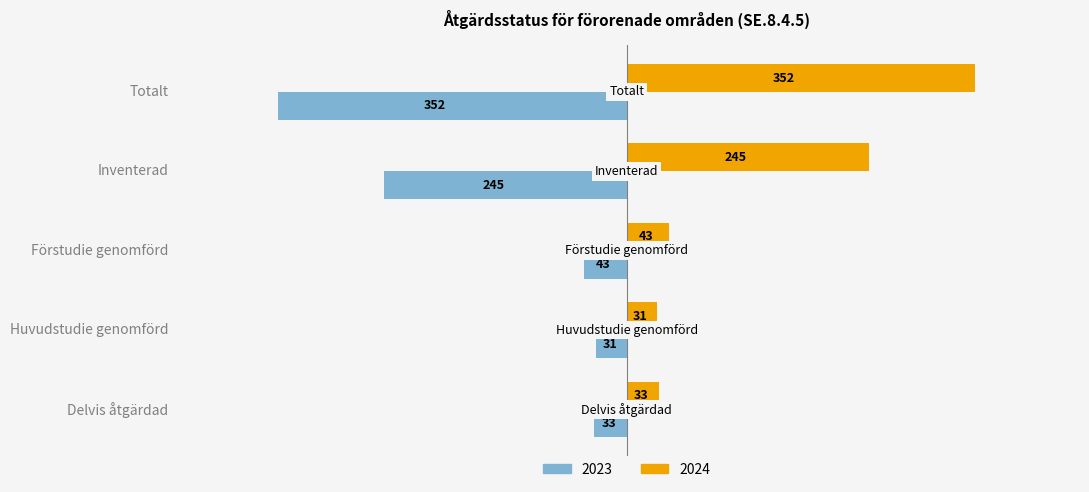

Is the value of 2023 at Delvis åtgärdad greater than the value of 2024 at Förstudie genomförd?

No